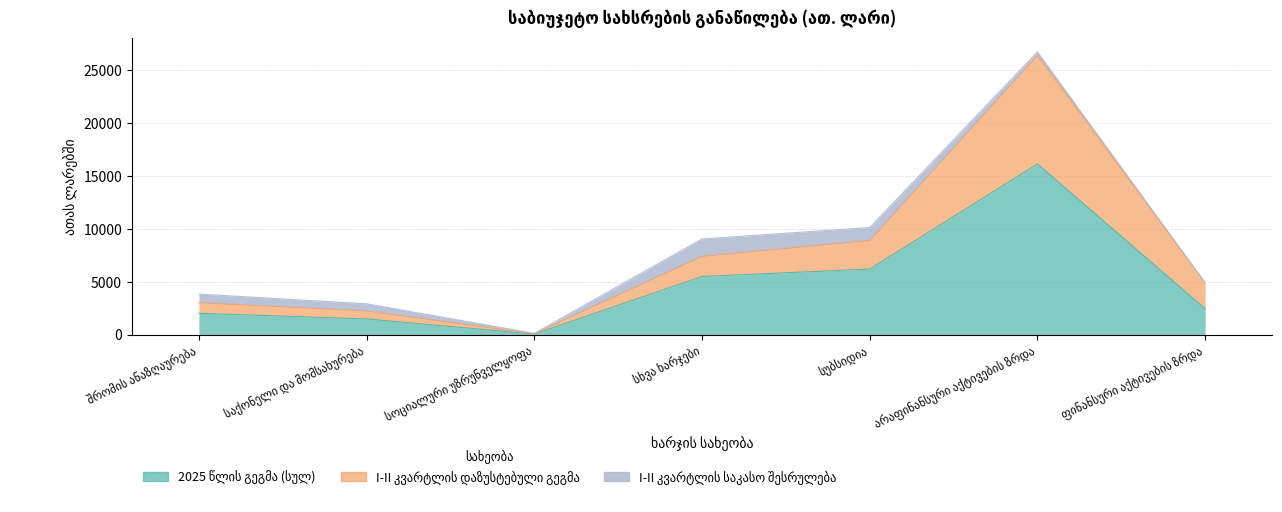

The 2025 წლის გეგმა (სულ) series shows 3909 at ფინანსური აქტივების ზრდა. True or false?

False